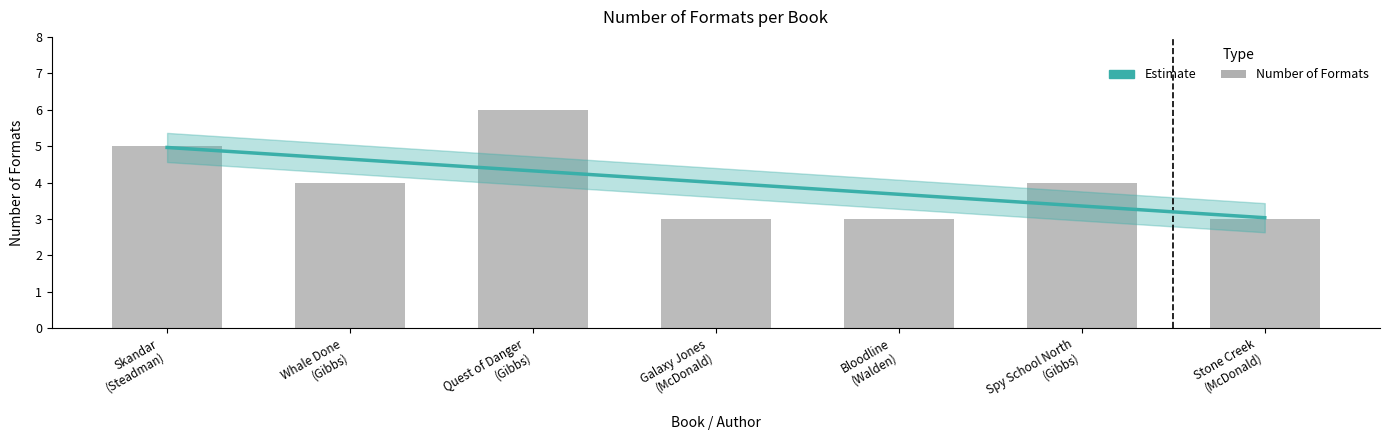

What is the label of the 5th bar from the right?

Quest of Danger (Gibbs)